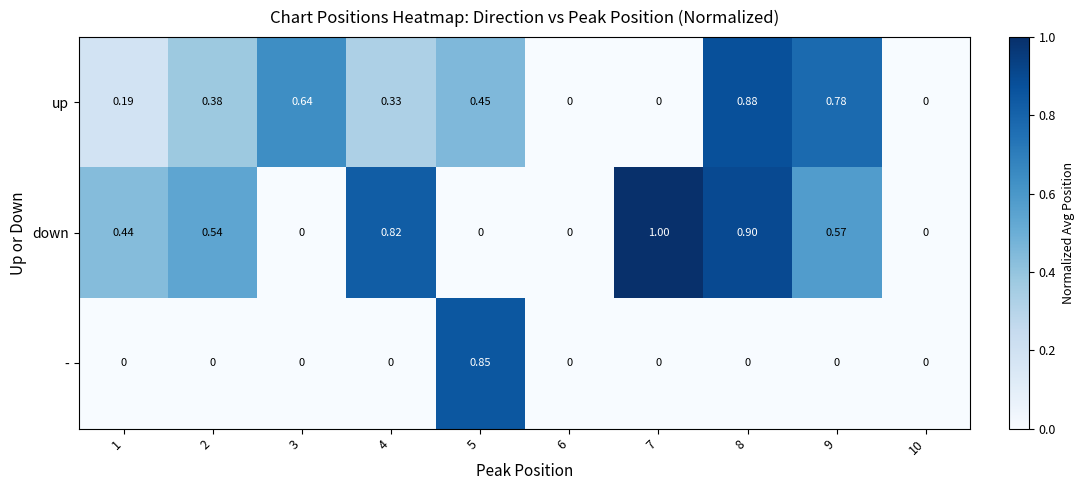

List the series in order of their peak value, highest first.

down, up, -